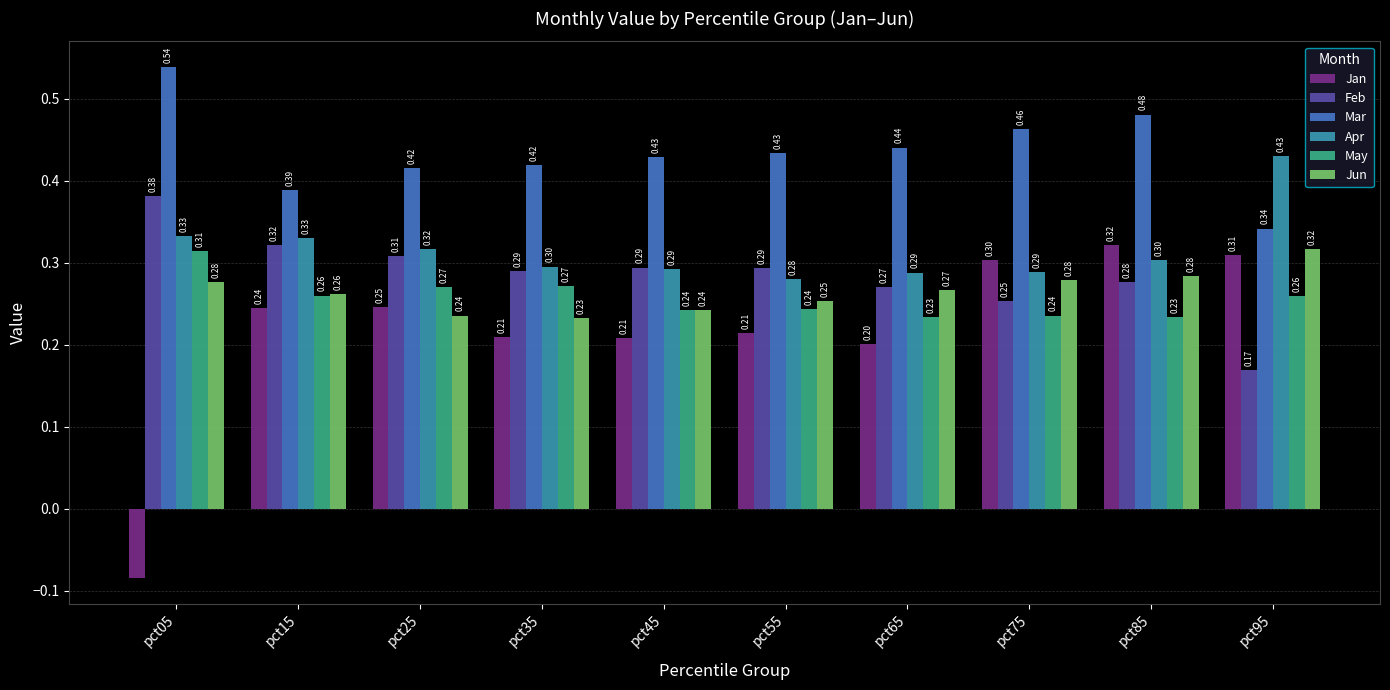

What is the spread (max minus min) of values at pct85?

0.2